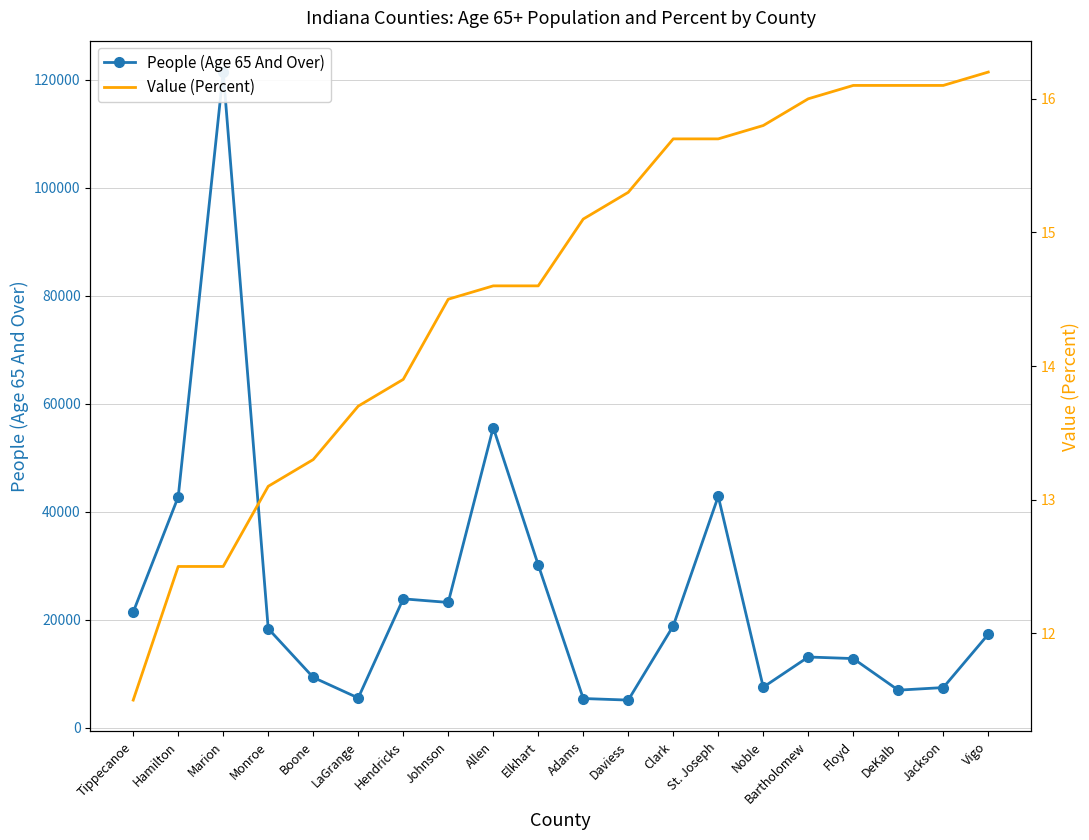

What position from the right is Floyd?

4